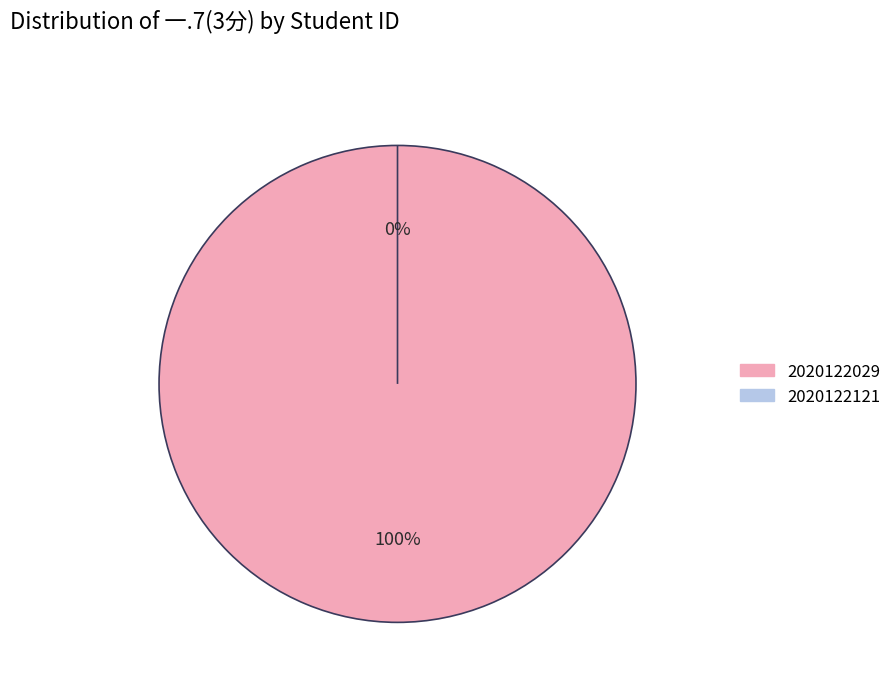

Which slice is the smallest?

2020122121